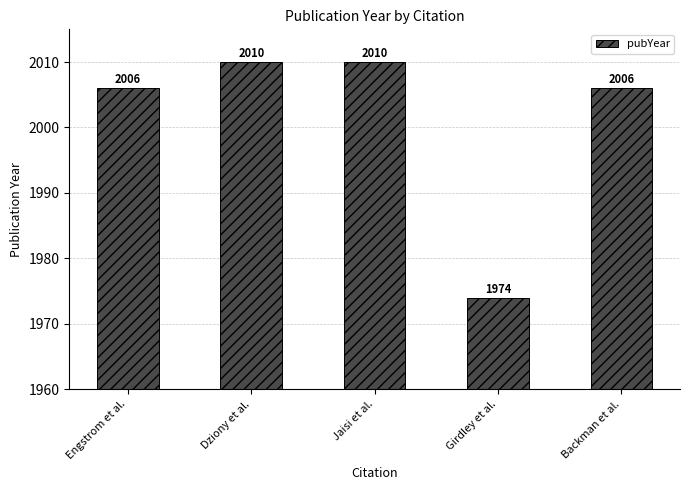

Read the value at Engstrom et al..

2006